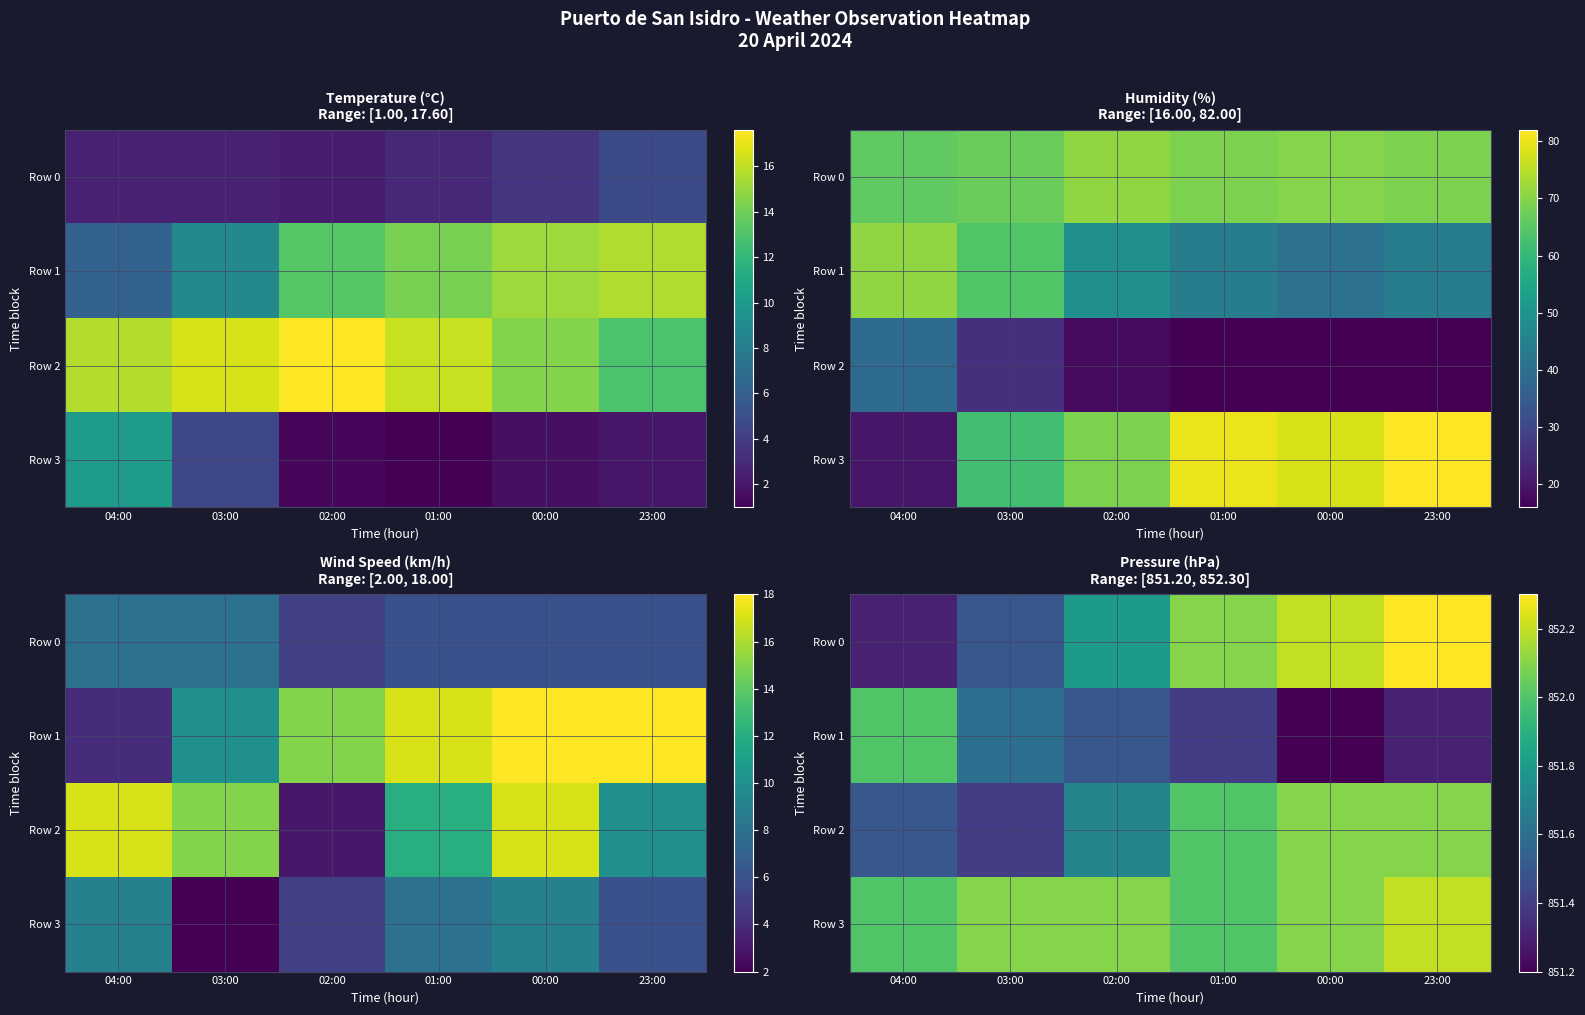

List the labels in order of Row 2 value, largest first.

00:00, 23:00, 01:00, 02:00, 04:00, 03:00